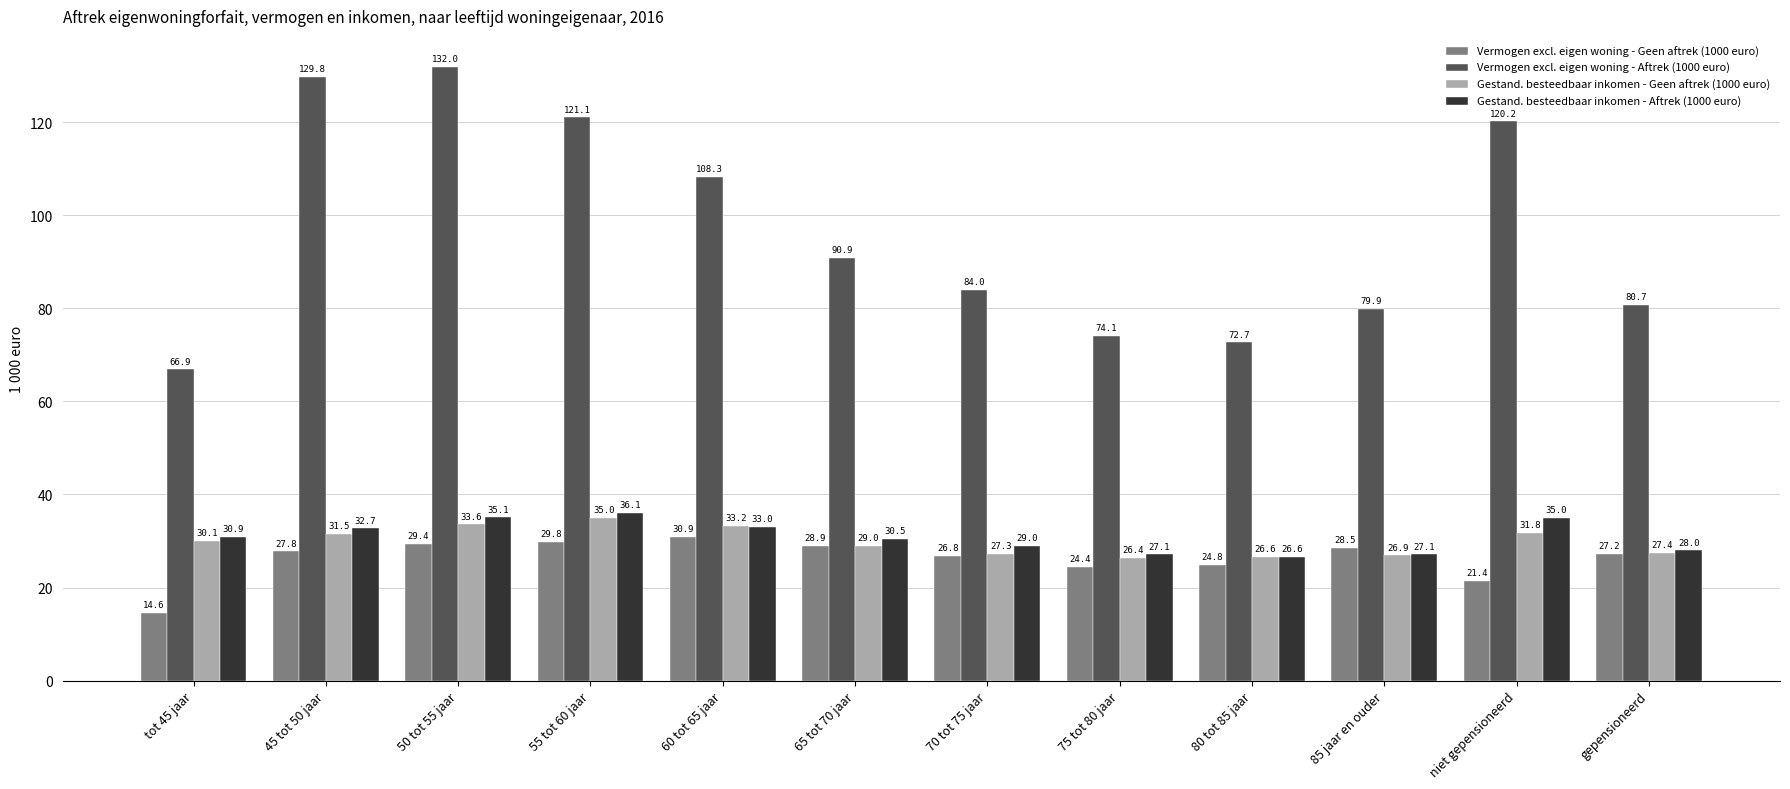

At which category is the sum across all series the highest?

50 tot 55 jaar